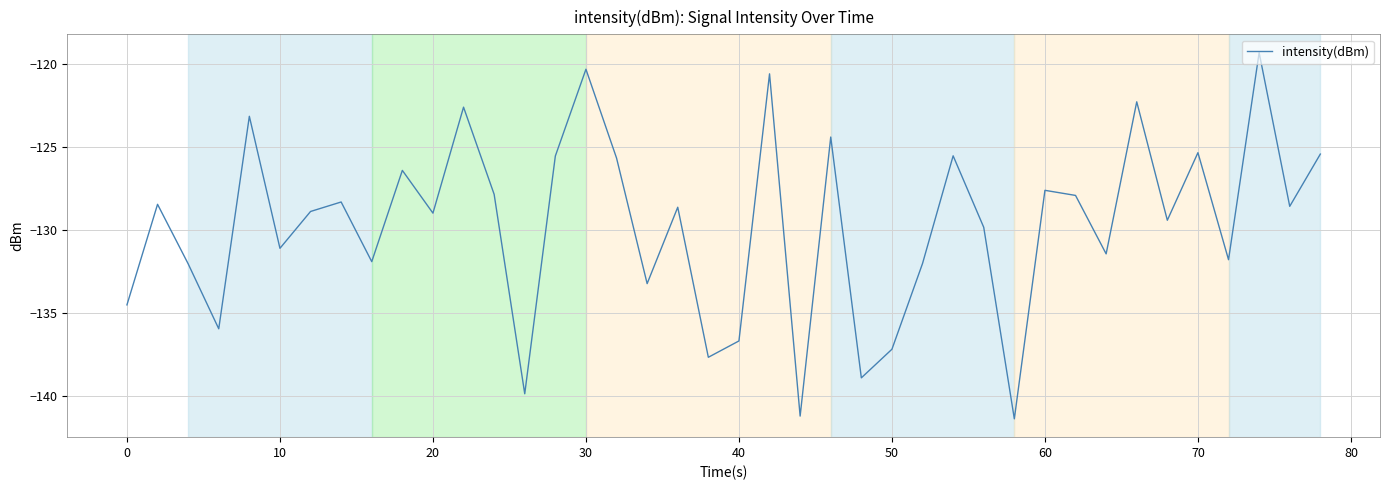

What is the difference between the maximum and minimum values?

22.1